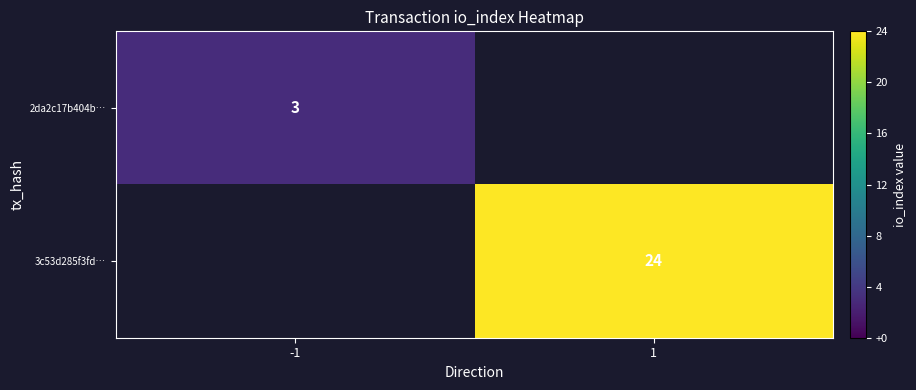

At which category does the chart reach its peak across all series?

1